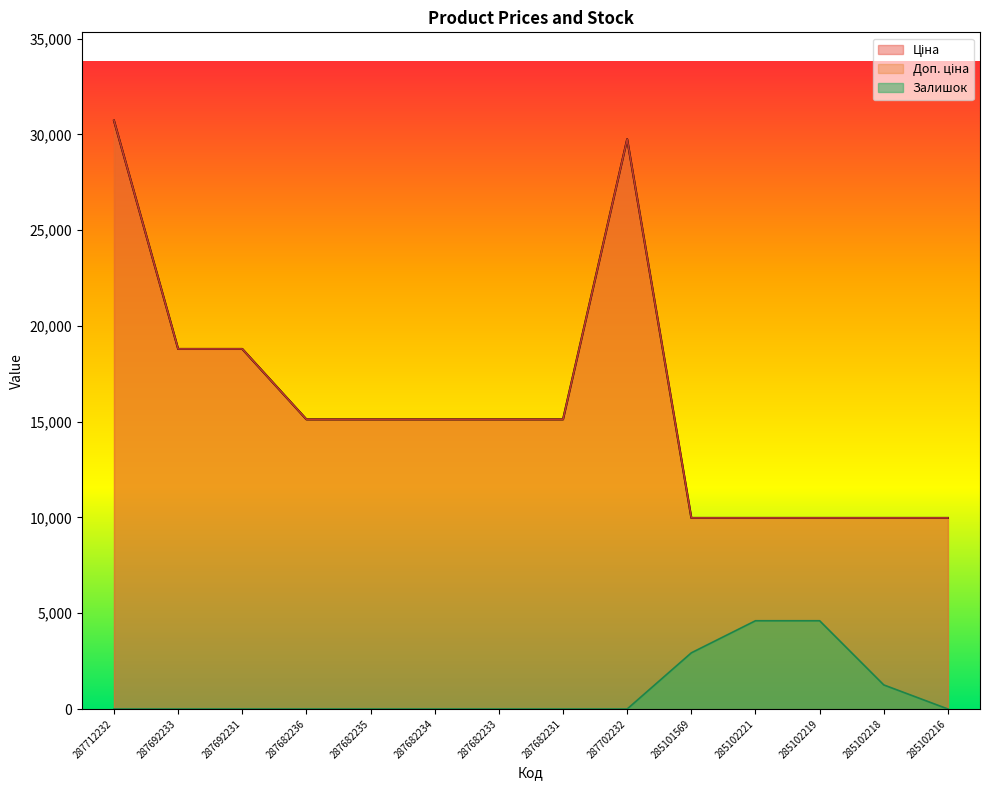

How many lines are shown in the chart?

3